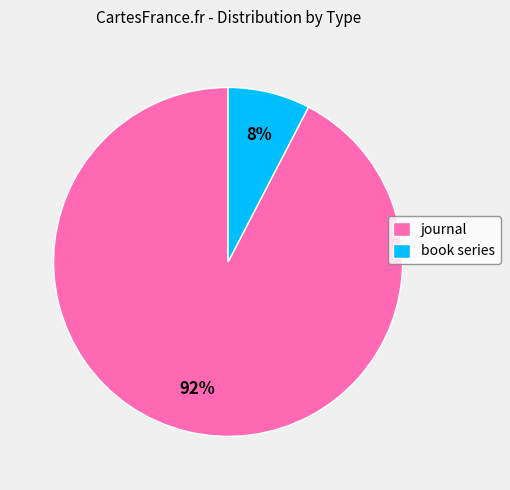

To the nearest percent, what is the combined percentage of book series and journal?

100%